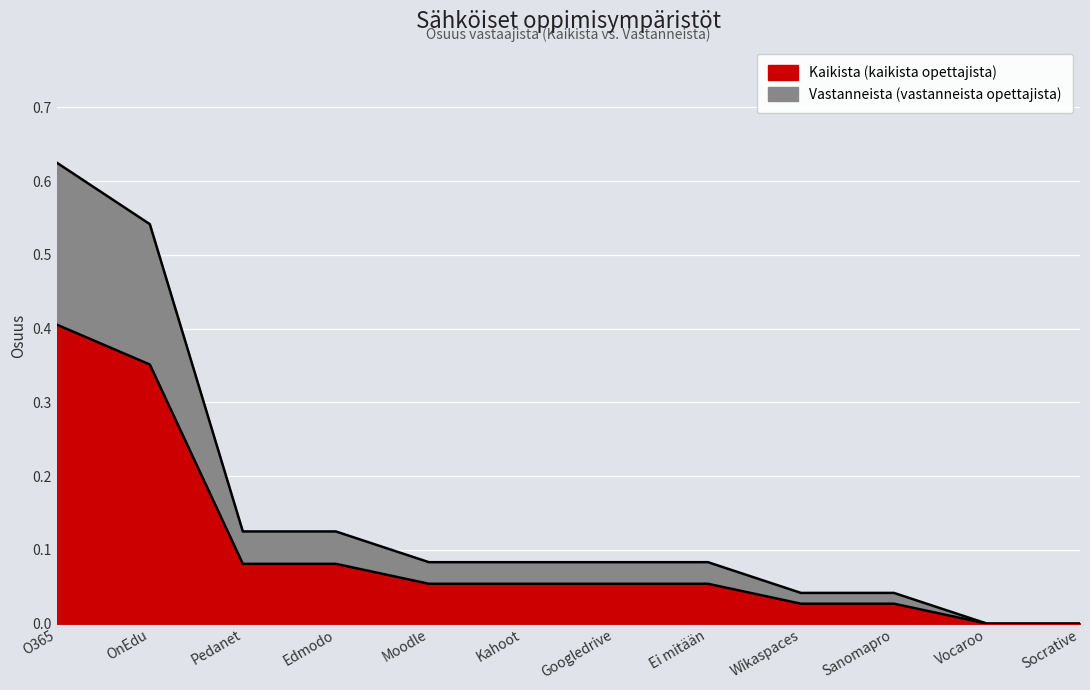

At how many categories does at least one series exceed 0?

10